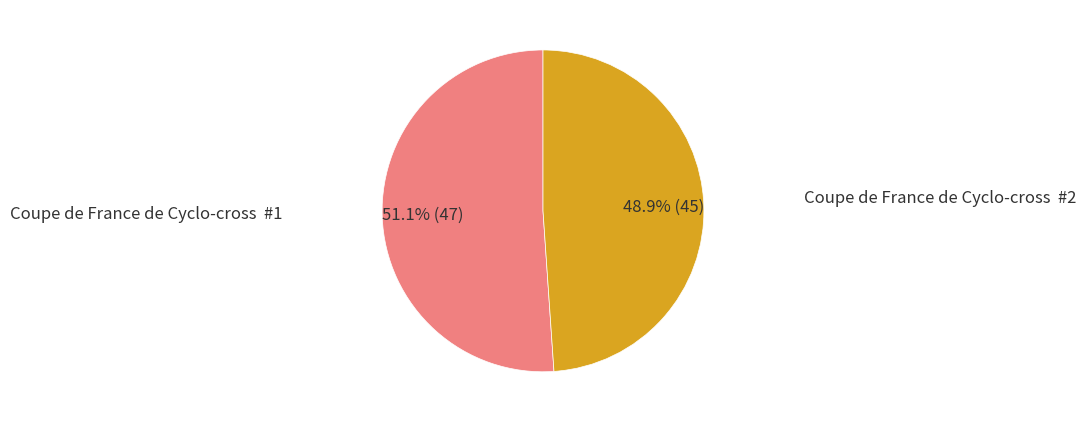

Is there any slice that represents more than half of the pie?

Yes